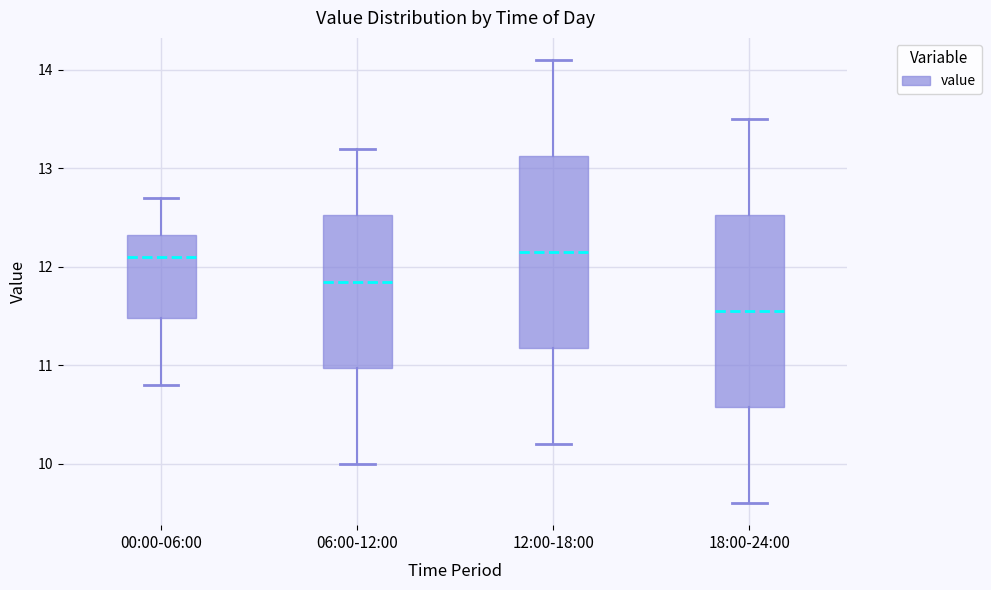

Reading left to right, transcribe this box plot: for each box, give where its median line is, the range the box spans, and where its two whiskers end, as read against the y-axis. The values are not printed on the chart, so give them approximately, as read against the axis.

00:00-06:00: median 12.1, box 11.5 to 12.3, whiskers 10.8 to 12.7
06:00-12:00: median 11.9, box 11.0 to 12.5, whiskers 10.0 to 13.2
12:00-18:00: median 12.2, box 11.2 to 13.1, whiskers 10.2 to 14.1
18:00-24:00: median 11.6, box 10.6 to 12.5, whiskers 9.6 to 13.5